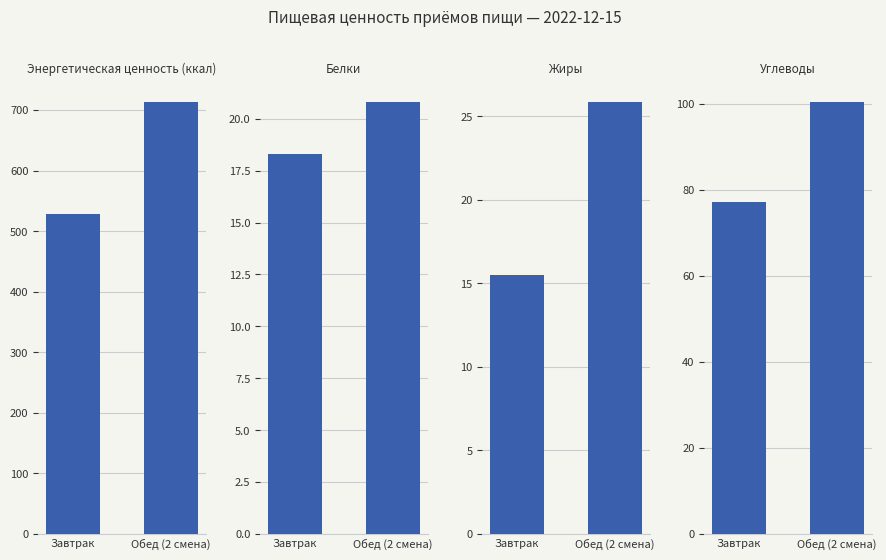

At which label does Энергетическая ценность (ккал) reach its peak?

Обед (2 смена)